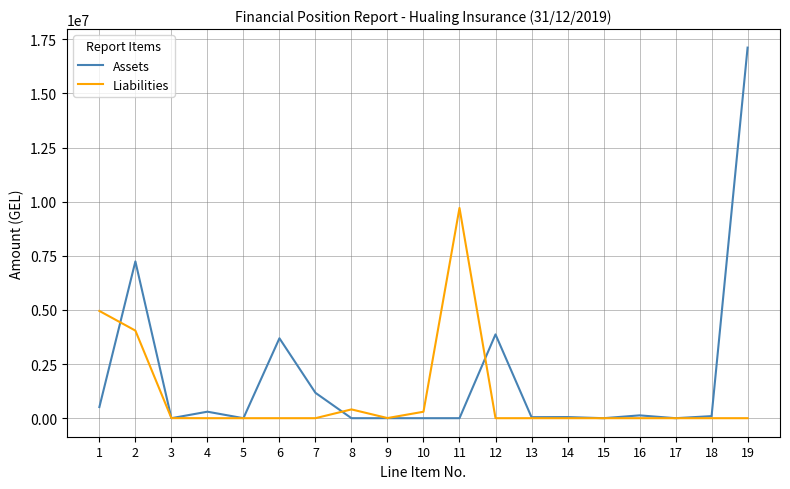

What is the difference between the maximum and minimum values in the Liabilities series?

9710935.8